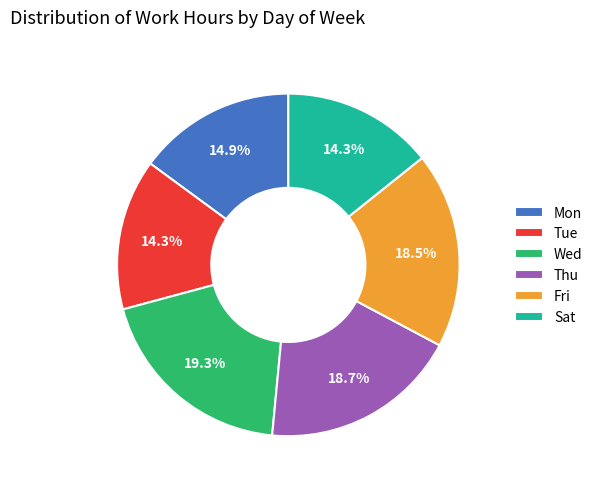

How many slices are in this pie chart?

6